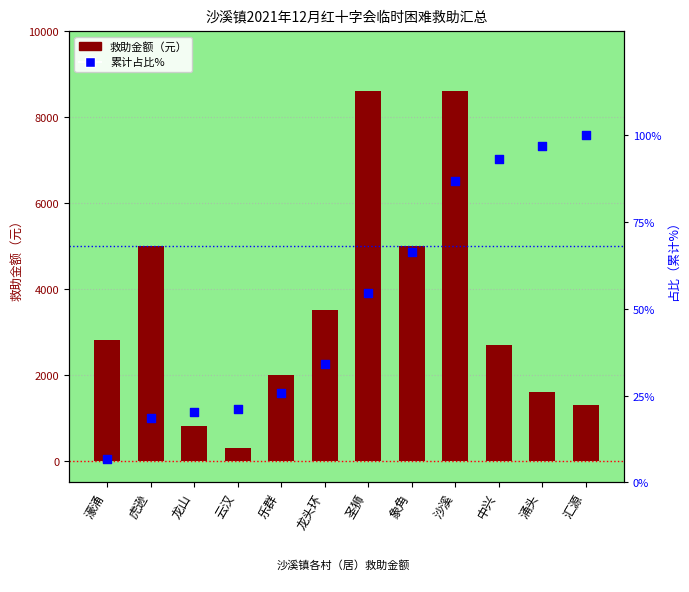

What is the total value across all series at 龙山?

820.4